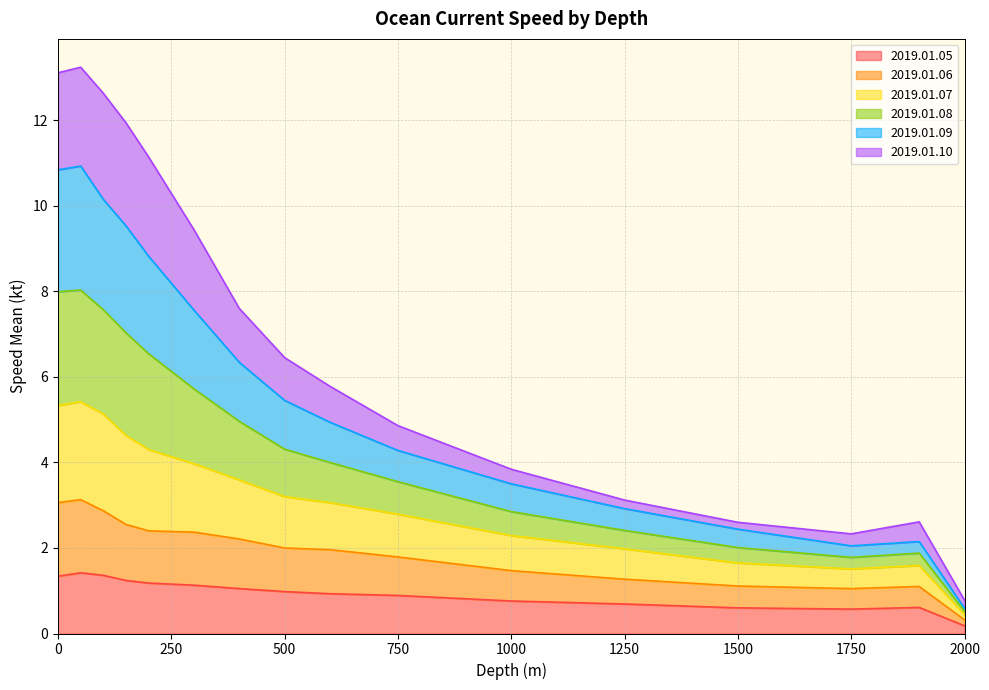

The value of 2019.01.05 at 0 is 1.3. True or false?

True